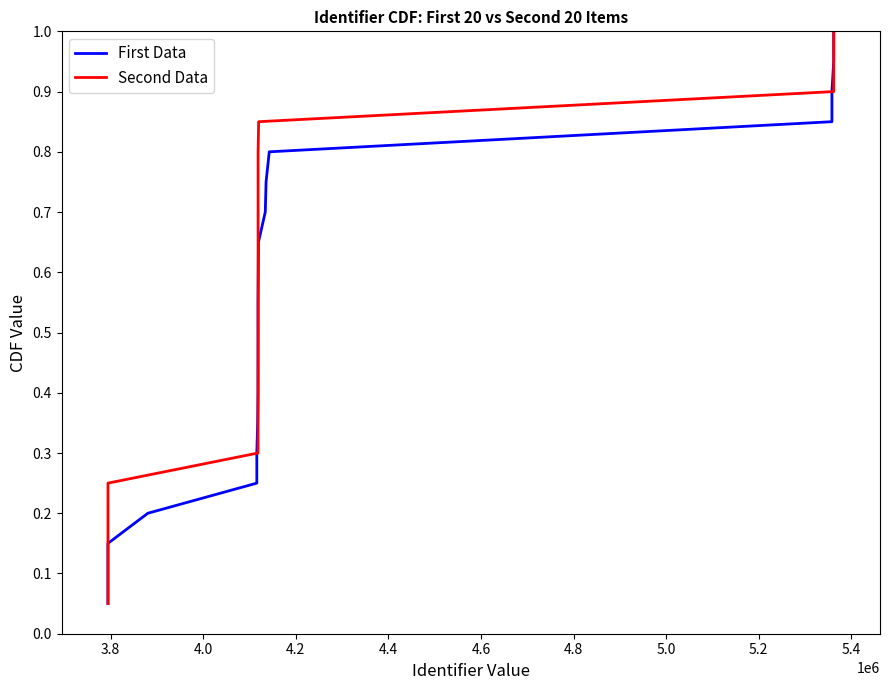

What is the difference between the maximum and minimum values in the First Data series?

0.9